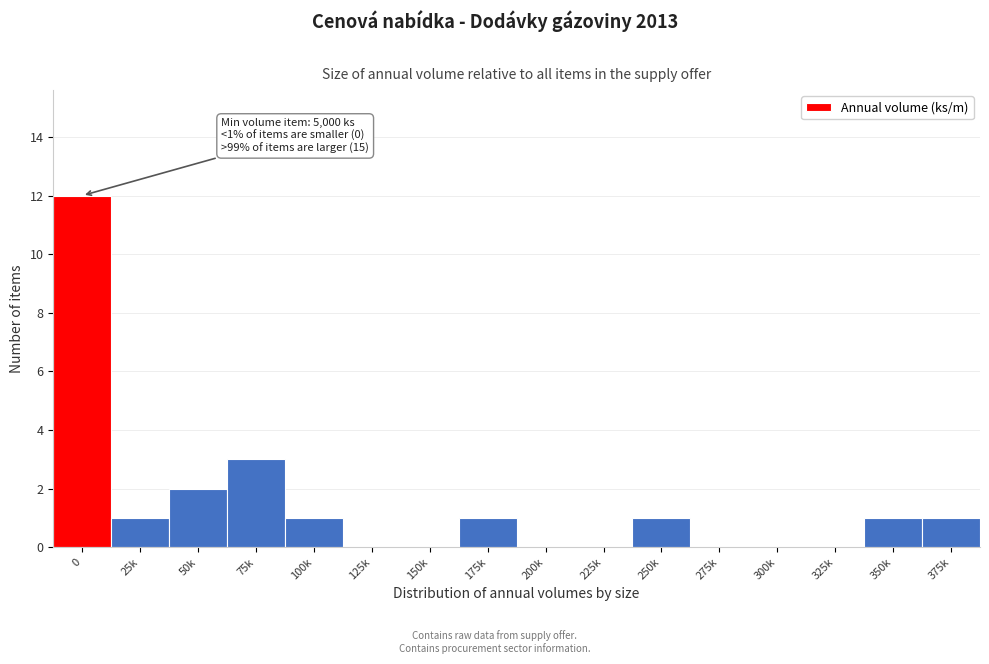

Reading left to right, what are all the values shown in this chart?

0=12	25k=1	50k=2	75k=3	100k=1	125k=0	150k=0	175k=1	200k=0	225k=0	250k=1	275k=0	300k=0	325k=0	350k=1	375k=1